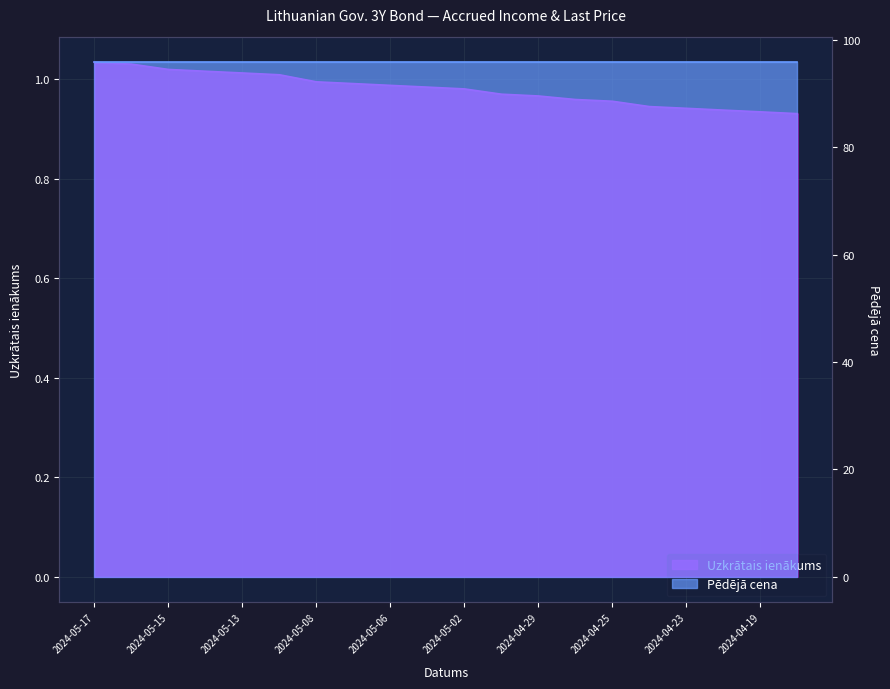

The value at 2024-04-25 is 1.0. True or false?

True